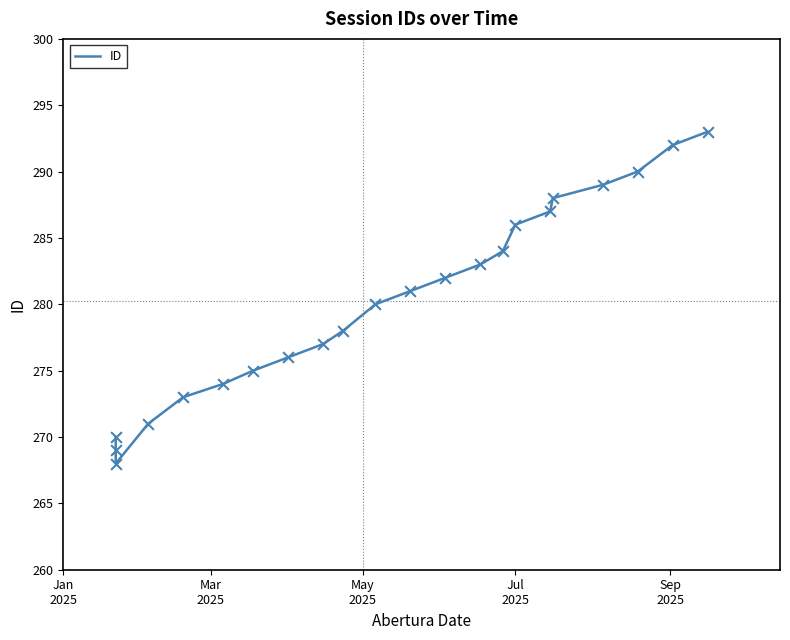

Between Sep
2025 and May
2025, which is larger?

Sep
2025